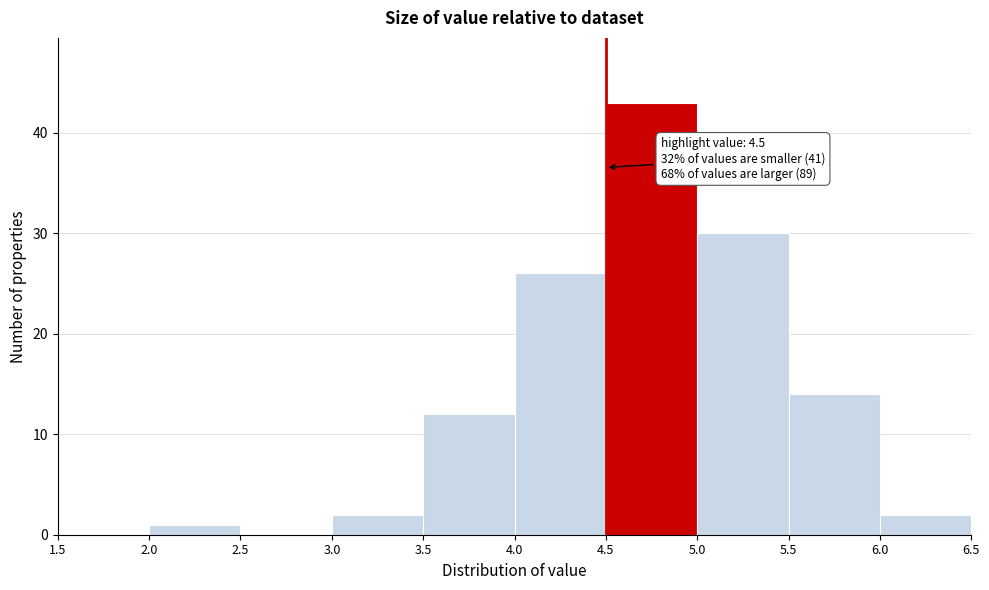

Which range on the x-axis has the tallest bar?

4.5 to 5.0